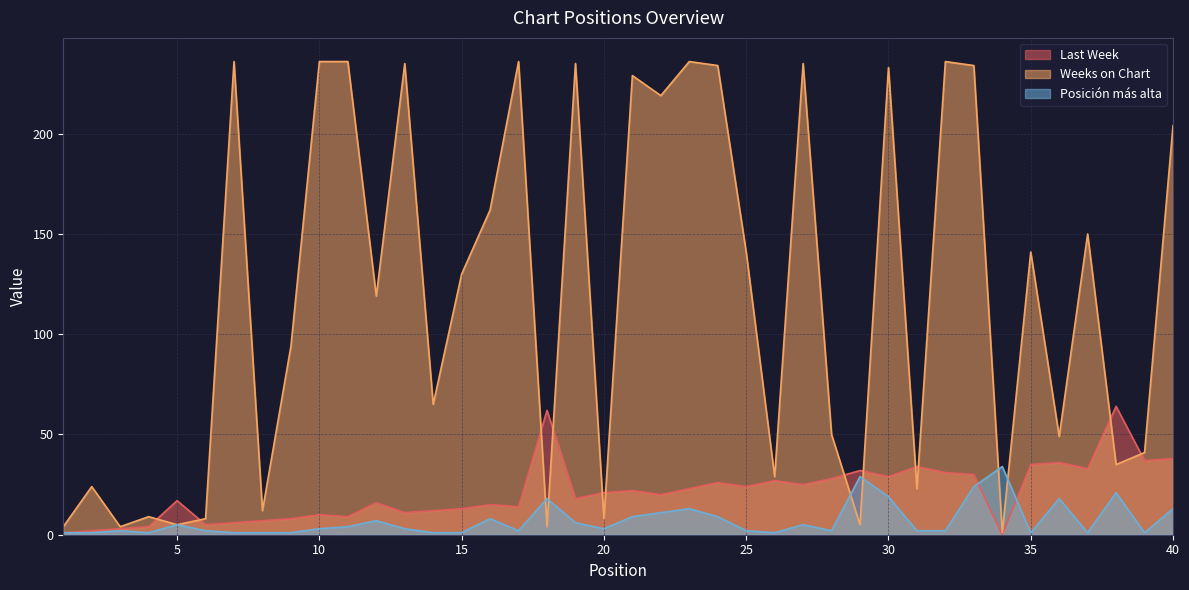

Where do Last Week and Posición más alta first cross each other?

33 and 34